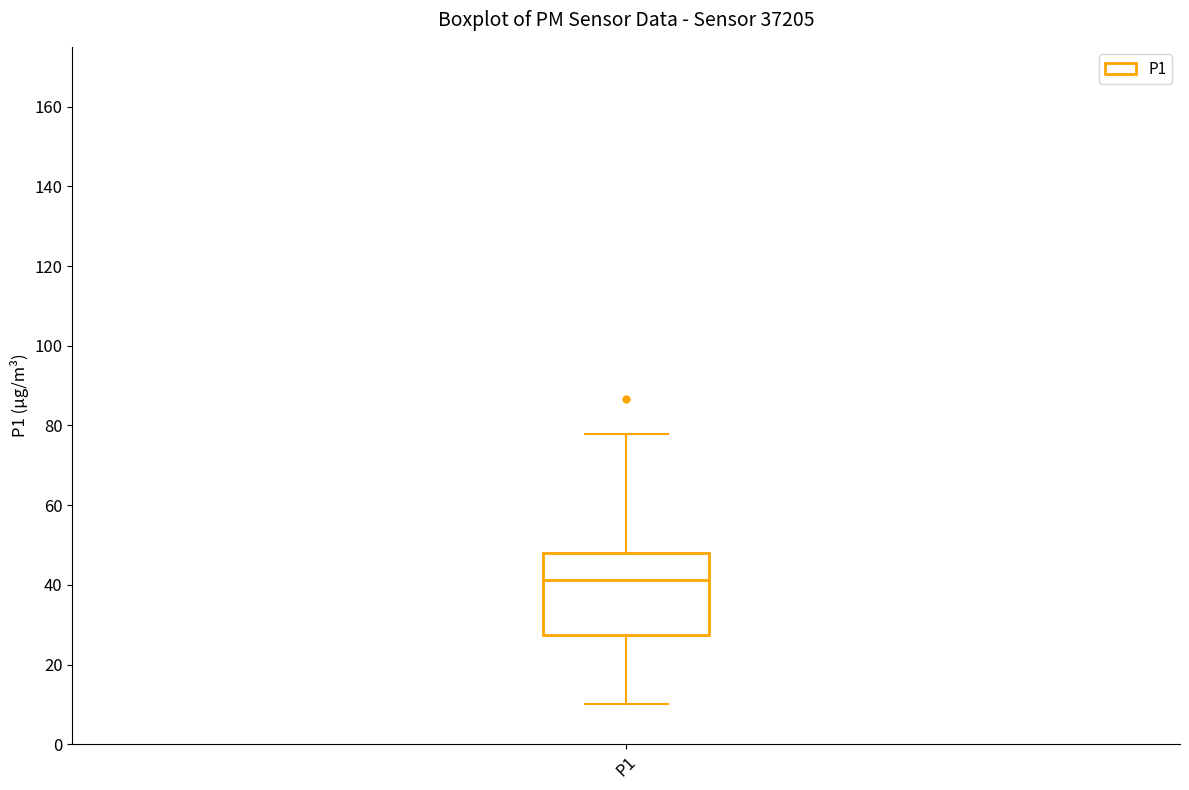

Transcribe this box plot: give where the median line is, the range the box spans, and where the two whiskers end, as read against the y-axis. The values are not printed on the chart, so give them approximately, as read against the axis.

median 42, box 28 to 48, whiskers 10 to 78